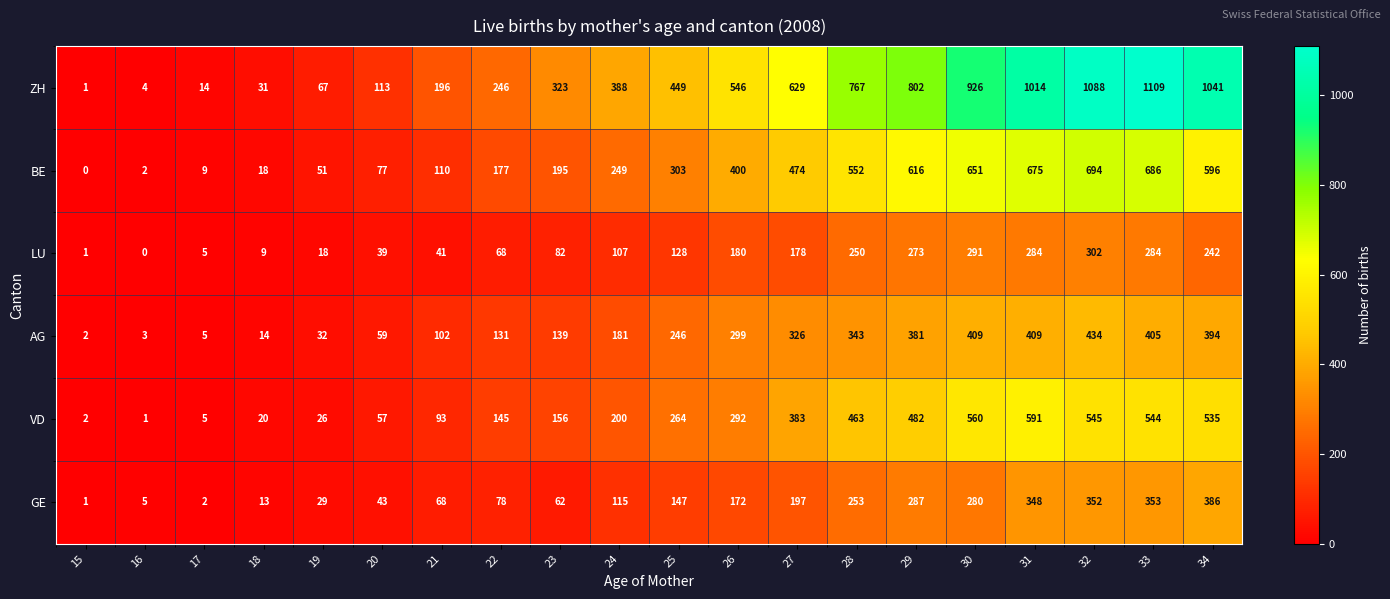

What is the approximate value of AG at 27, to the nearest 10?

330